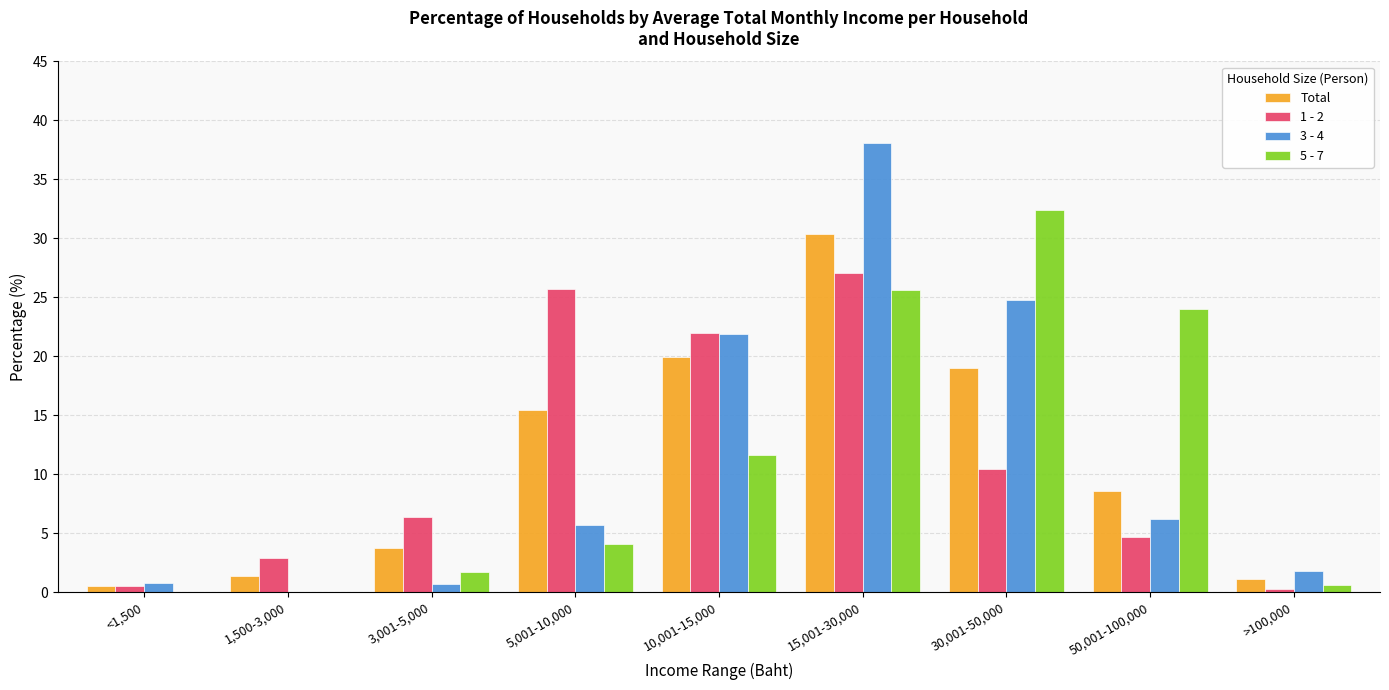

What is the sum of all 5 - 7 values?

100.0